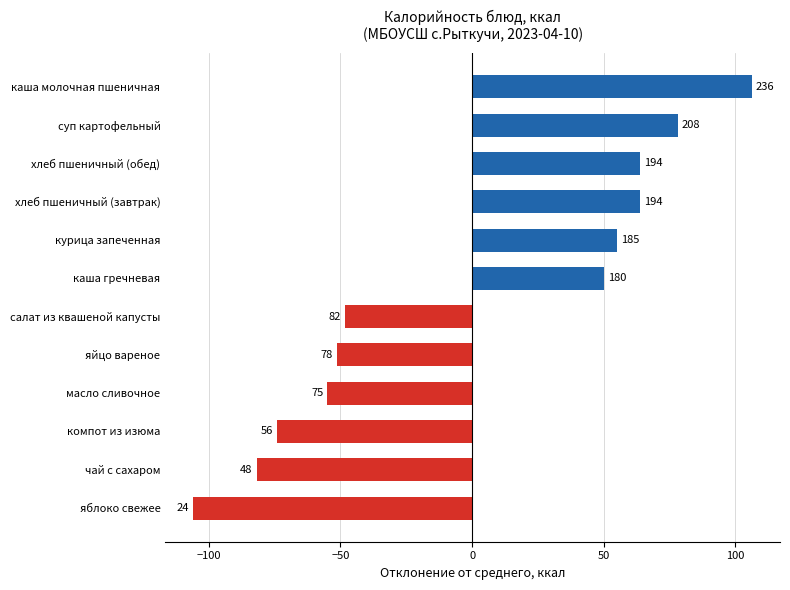

How many bars are there in total?

12